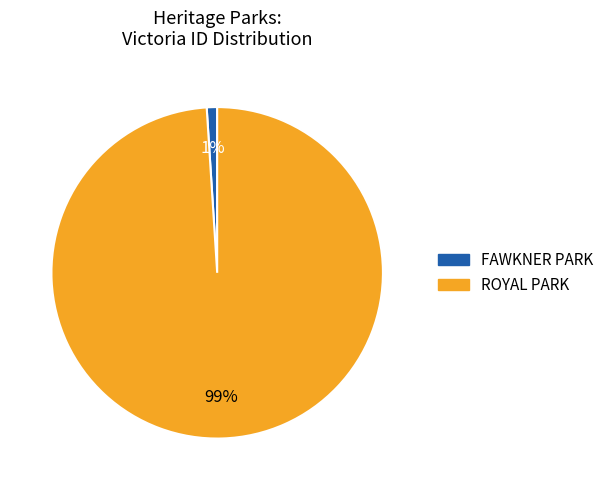

The FAWKNER PARK slice represents 10% of the pie. True or false?

False